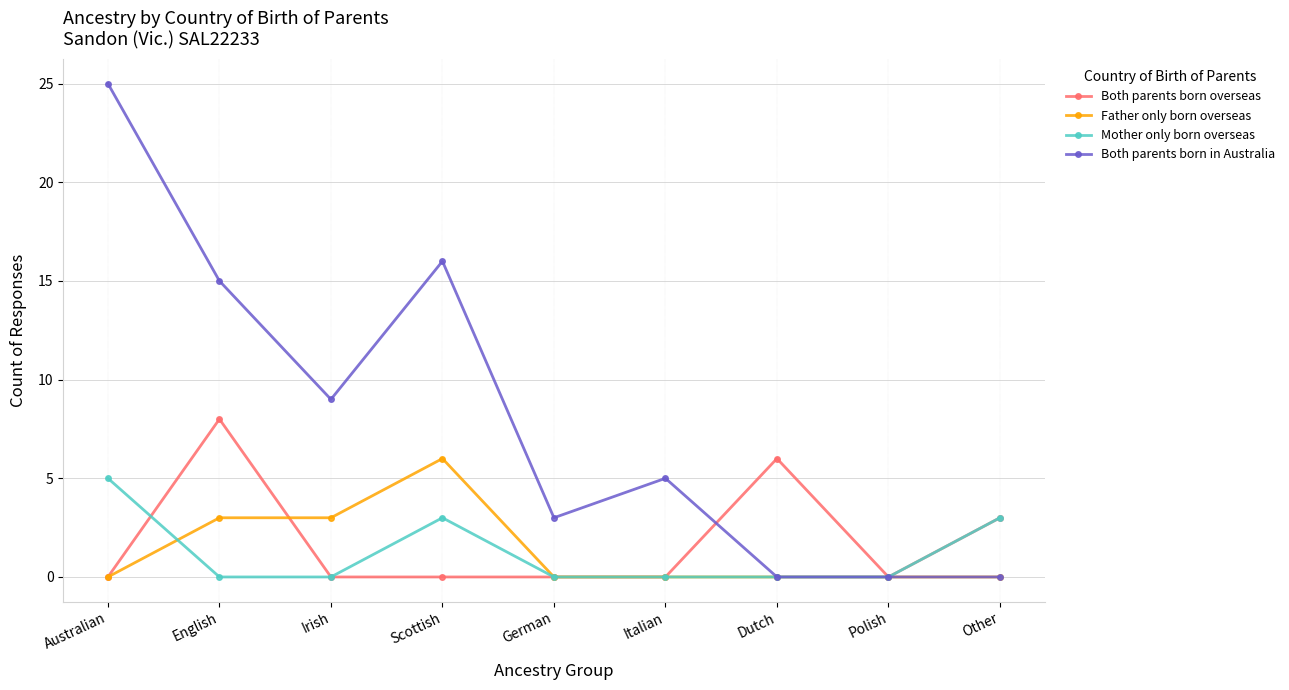

Reading left to right, extract all data points from this chart.

Both parents born overseas: 0	8	0	0	0	0	6	0	3
Father only born overseas: 0	3	3	6	0	0	0	0	0
Mother only born overseas: 5	0	0	3	0	0	0	0	3
Both parents born in Australia: 25	15	9	16	3	5	0	0	0